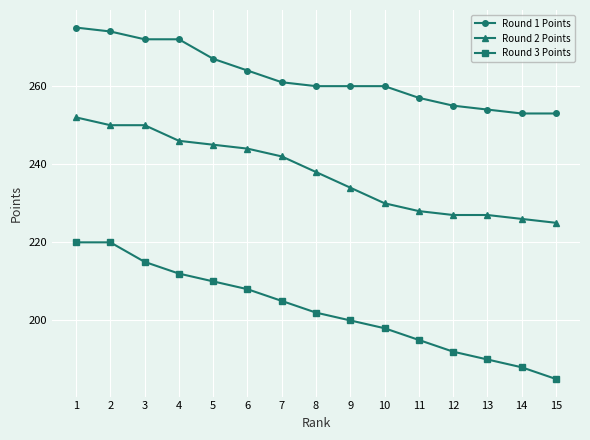

What is the lowest value of the Round 1 Points series?

253